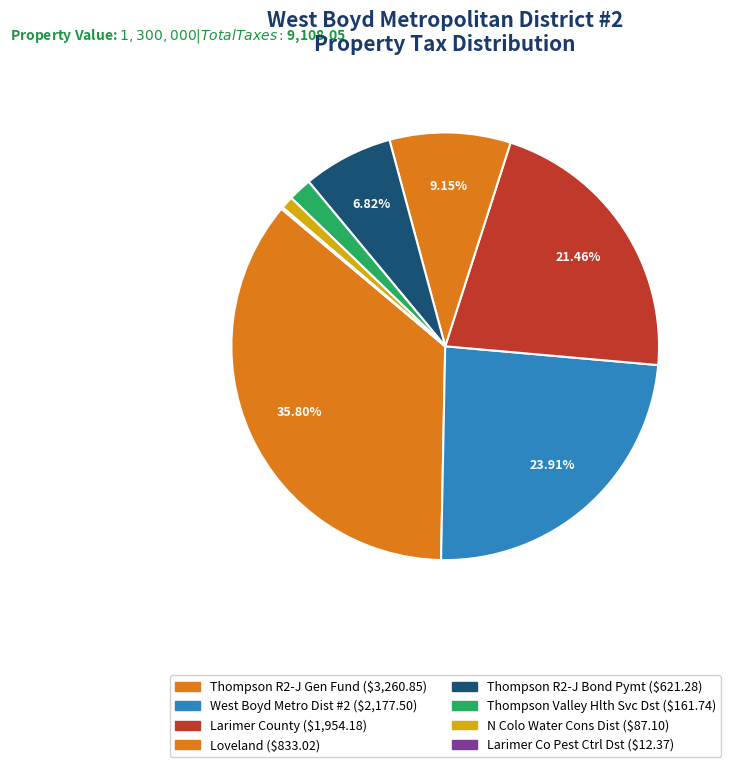

Rank the categories by value from highest to lowest.

Thompson R2-J Gen Fund, West Boyd Metro Dist #2, Larimer County, Loveland, Thompson R2-J Bond Pymt, Thompson Valley Hlth Svc Dst, N Colo Water Cons Dist, Larimer Co Pest Ctrl Dst